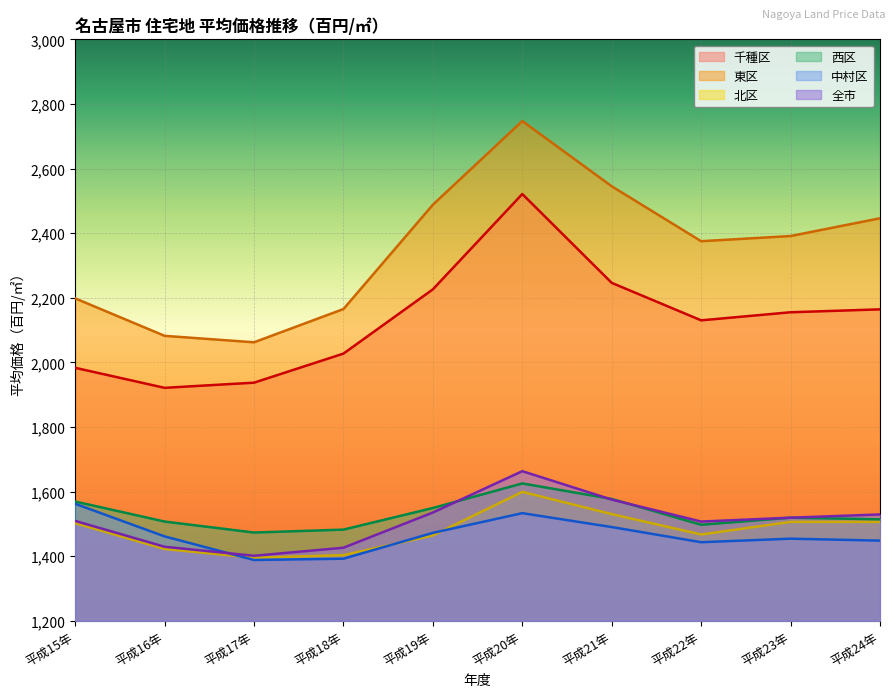

Which series has the largest total across all categories?

東区